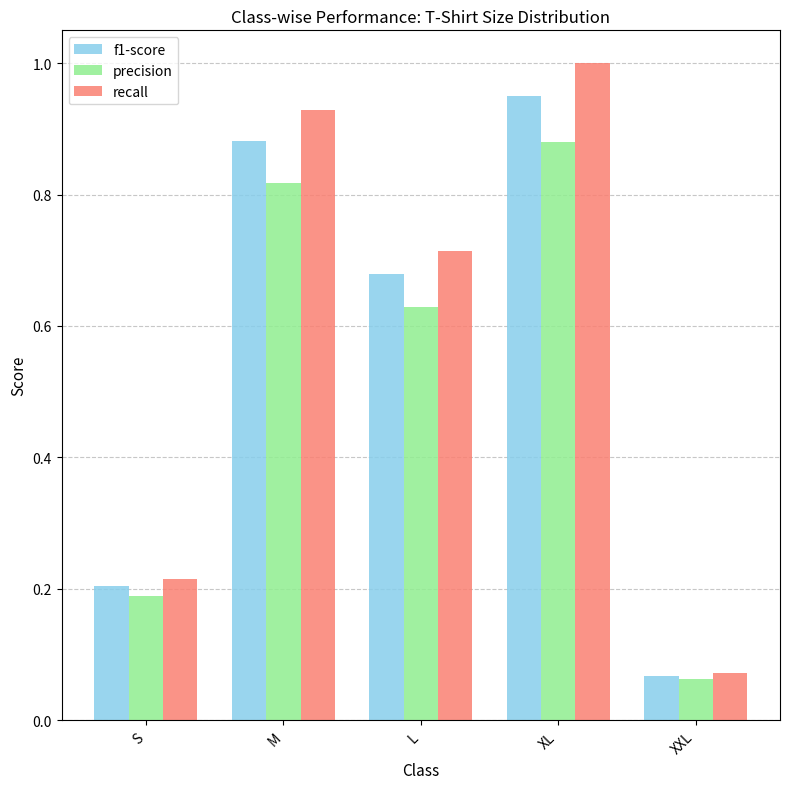

At how many categories does at least one series exceed 0?

5